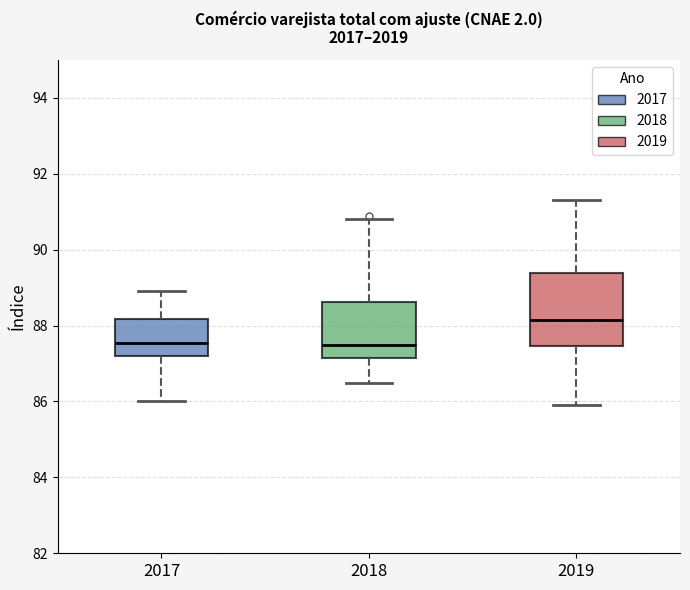

Reading left to right, read every box against the y-axis: the position of its median line, the range the box covers, and the ends of its whiskers. The values are not printed on the chart, so give them approximately, as read against the axis.

2017: median 87.6, box 87.2 to 88.2, whiskers 86.0 to 89.0
2018: median 87.6, box 87.2 to 88.6, whiskers 86.6 to 90.8
2019: median 88.2, box 87.4 to 89.4, whiskers 86.0 to 91.4